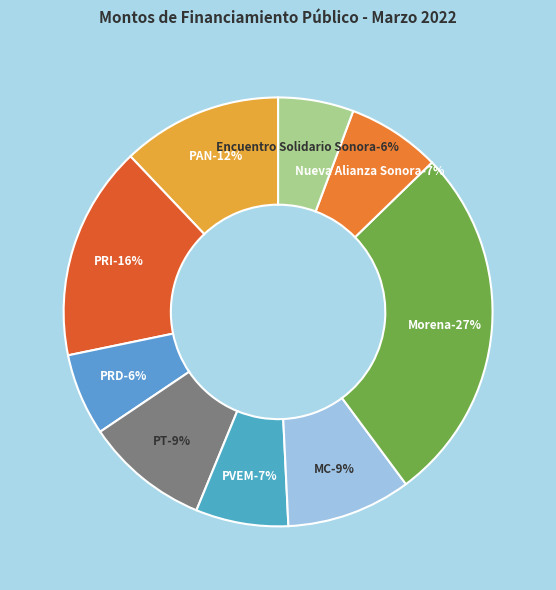

What percentage is the Partido del Trabajo slice, to the nearest percent?

9%